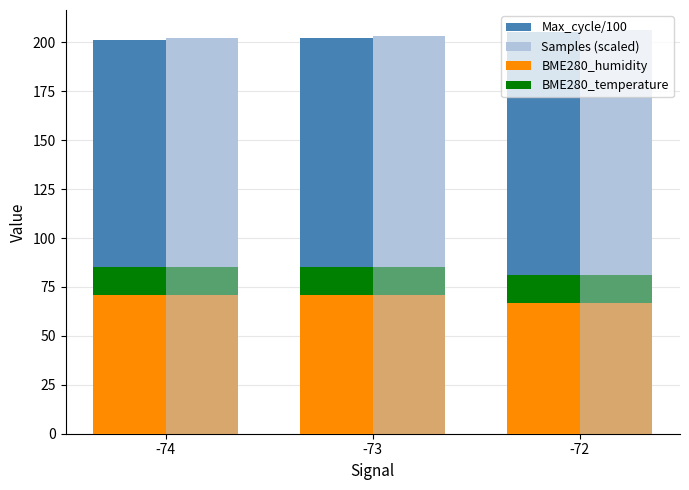

What is the average value of the Max_cycle/100 series?

202.9